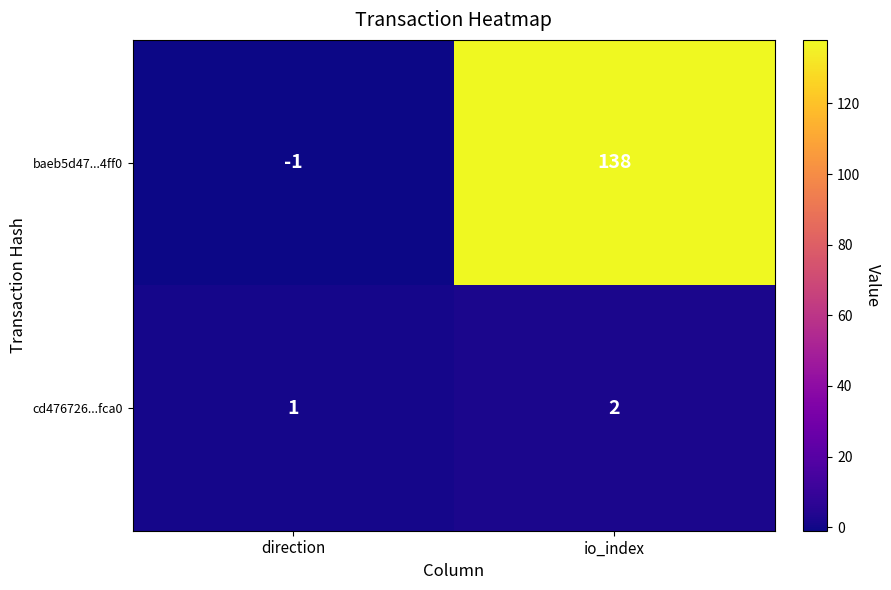

Rank the series by their maximum value, from highest to lowest.

baeb5d47...4ff0, cd476726...fca0